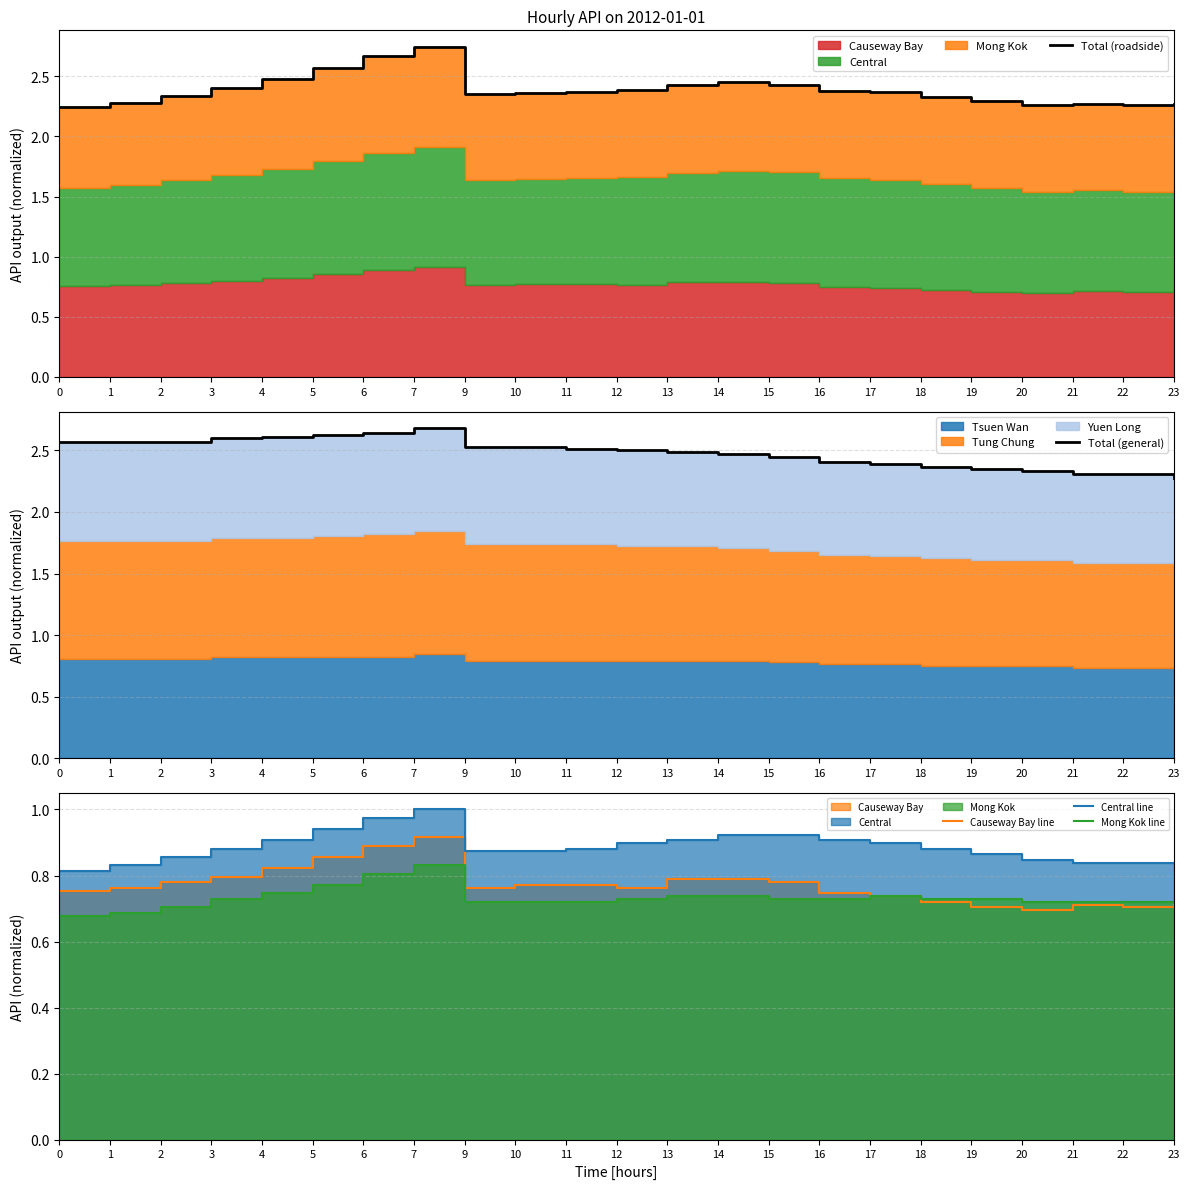

Reading left to right, extract all data points from this chart.

Total (roadside): 2.2	2.3	2.3	2.4	2.5	2.6	2.7	2.7	2.4	2.4	2.4	2.4	2.4	2.4	2.4	2.4	2.4	2.3	2.3	2.3	2.3	2.3	2.3
Total (general): 2.6	2.6	2.6	2.6	2.6	2.6	2.6	2.7	2.5	2.5	2.5	2.5	2.5	2.5	2.4	2.4	2.4	2.4	2.3	2.3	2.3	2.3	2.3
Causeway Bay line: 0.8	0.8	0.8	0.8	0.8	0.9	0.9	0.9	0.8	0.8	0.8	0.8	0.8	0.8	0.8	0.7	0.7	0.7	0.7	0.7	0.7	0.7	0.7
Central line: 0.8	0.8	0.9	0.9	0.9	0.9	1.0	1.0	0.9	0.9	0.9	0.9	0.9	0.9	0.9	0.9	0.9	0.9	0.9	0.8	0.8	0.8	0.8
Mong Kok line: 0.7	0.7	0.7	0.7	0.7	0.8	0.8	0.8	0.7	0.7	0.7	0.7	0.7	0.7	0.7	0.7	0.7	0.7	0.7	0.7	0.7	0.7	0.7